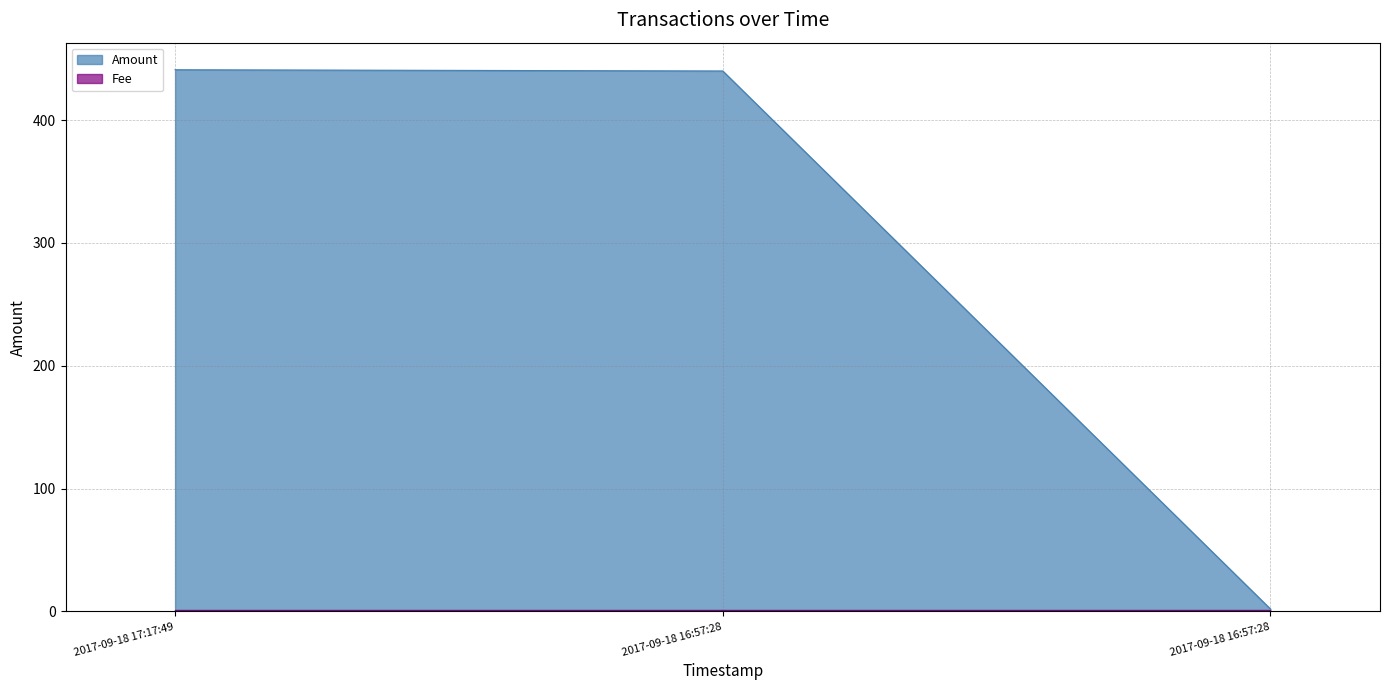

Reading right to left, what are all the values shown in this chart?

2017-09-18 16:57:28=2	2017-09-18 16:57:28=440	2017-09-18 17:17:49=441